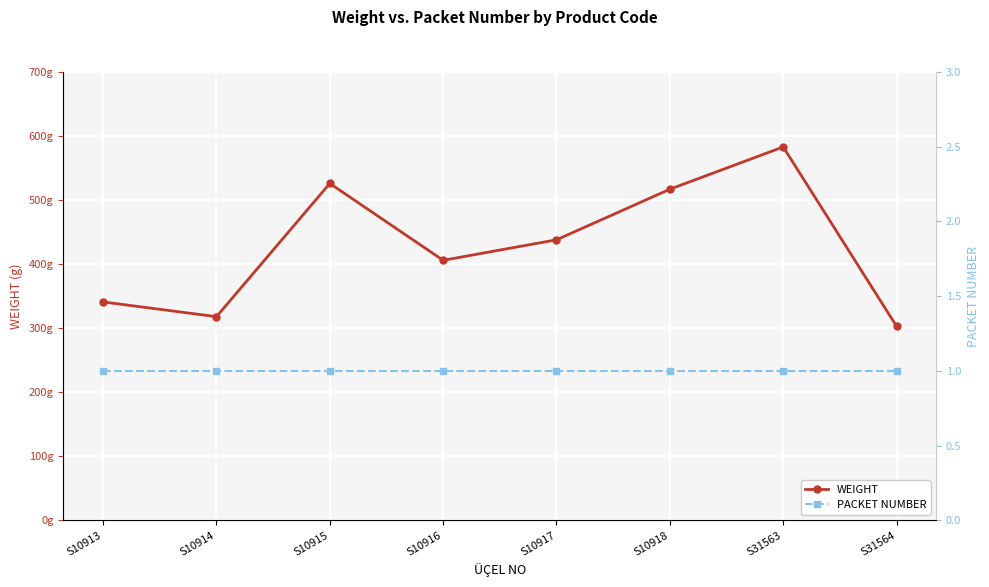

Is this an area chart (filled region under the line)?

No